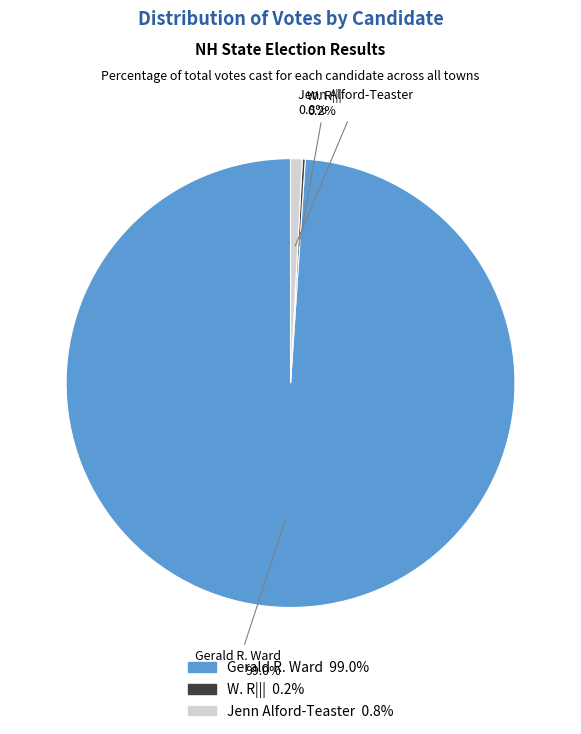

Which has a higher value, Jenn Alford-Teaster or Gerald R. Ward?

Gerald R. Ward